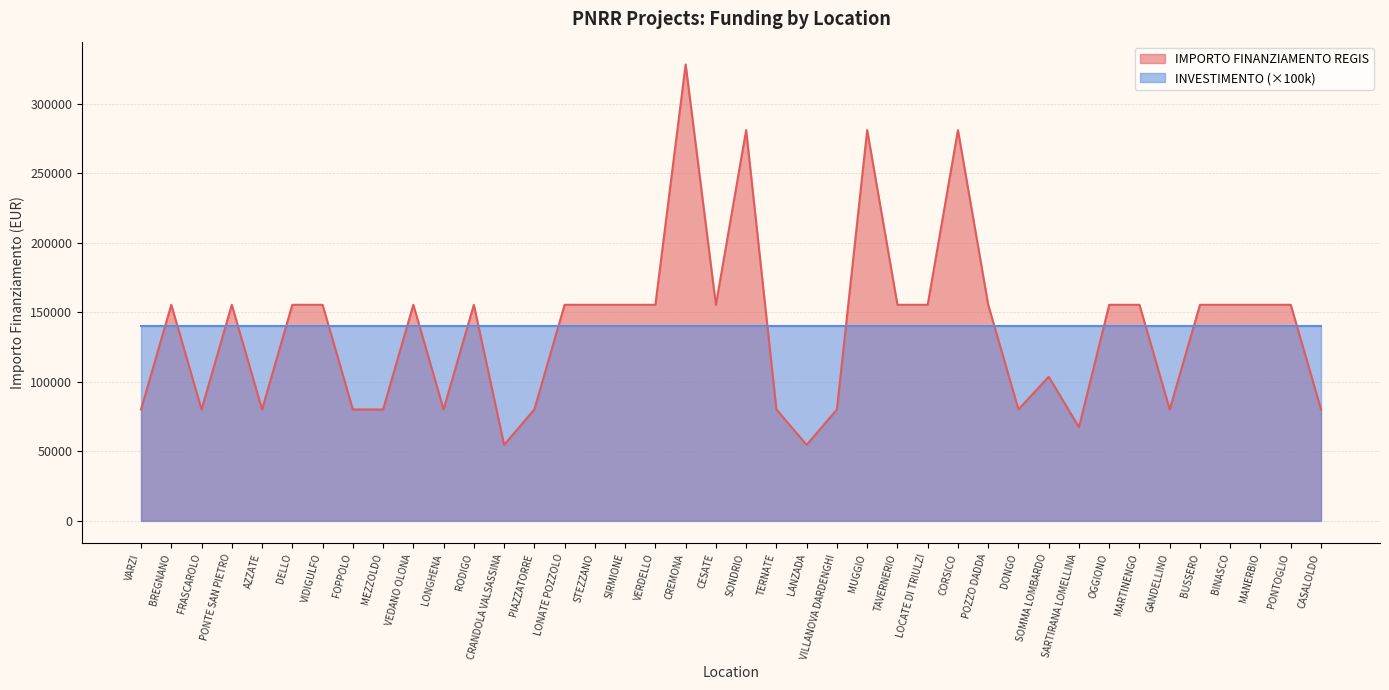

Reading right to left, transcribe all the data shown in this chart.

79922	155234	155234	155234	155234	79922	155234	155234	67167	103444	79922	155234	280932	155234	155234	280932	79922	54412	79922	280932	155234	328160	155234	155234	155234	155234	79922	54412	155234	79922	155234	79922	79922	155234	155234	79922	155234	79922	155234	79922